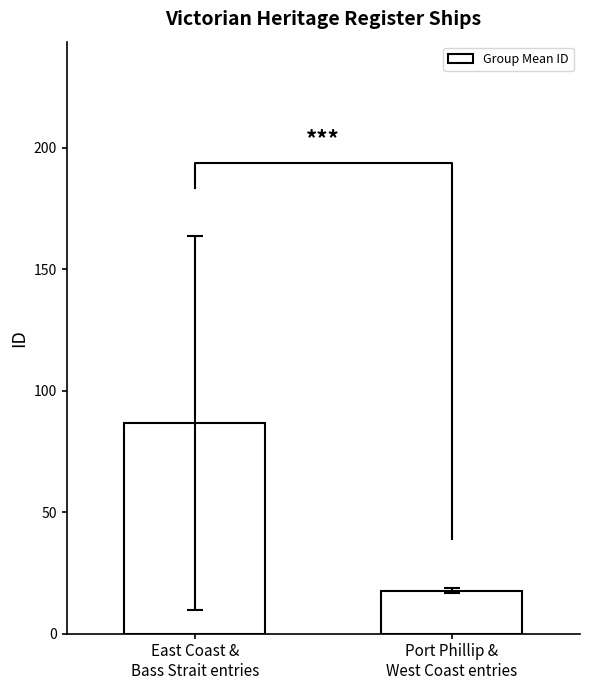

Reading right to left, transcribe all the data shown in this chart.

17.8	86.6